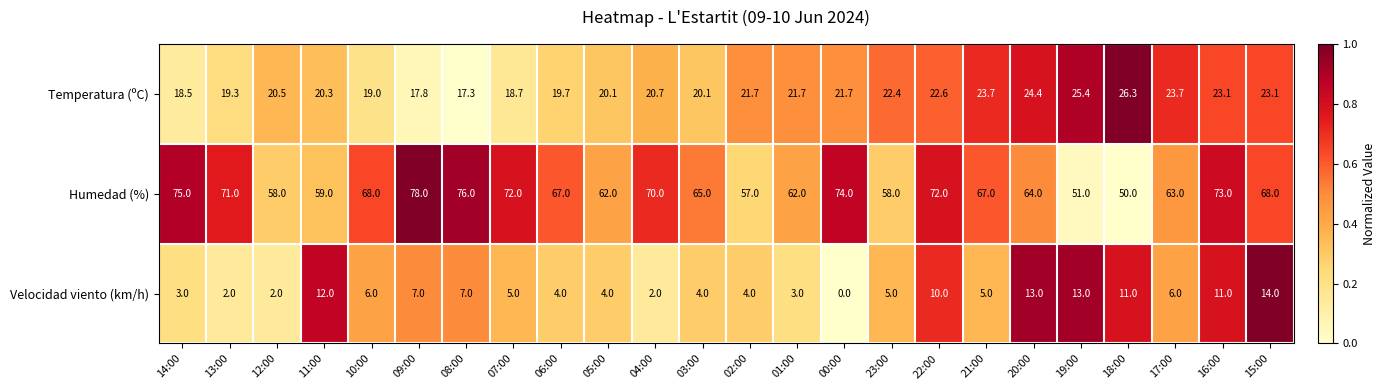

True or false: Temperatura (ºC) has a value of 31.3 at 22:00.

False